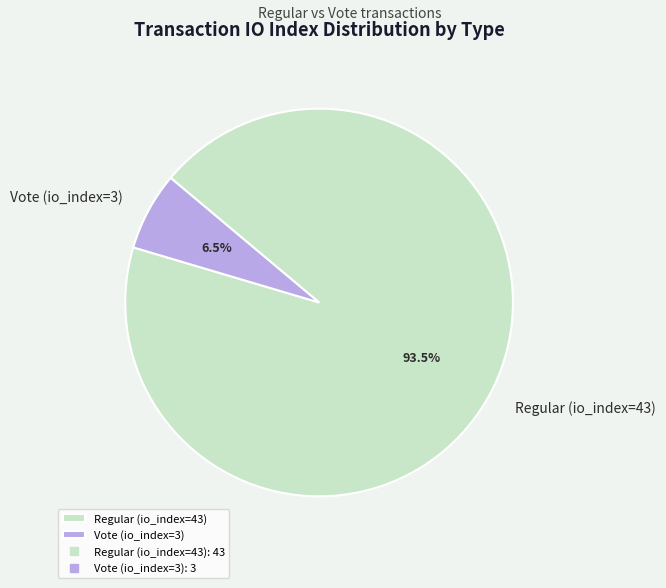

To the nearest percent, what is the difference between the Regular (io_index=43) and Vote (io_index=3) slice percentages?

87%